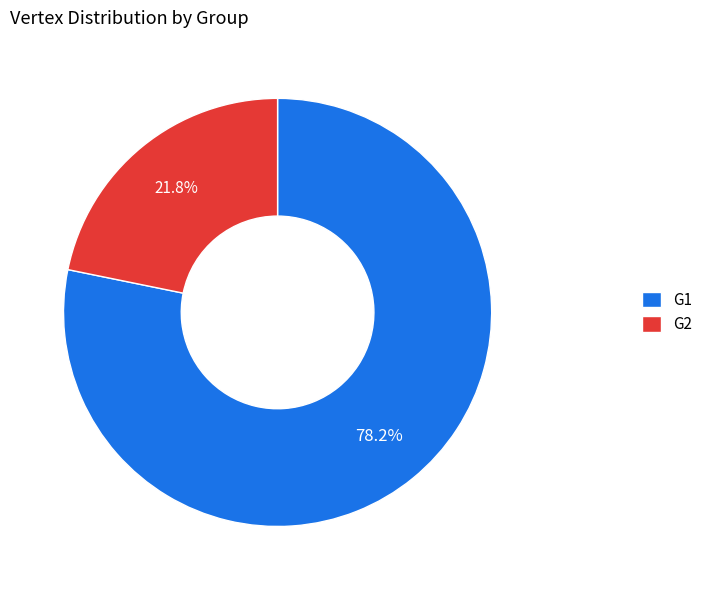

To the nearest percent, what percentage of the pie is G1?

78%